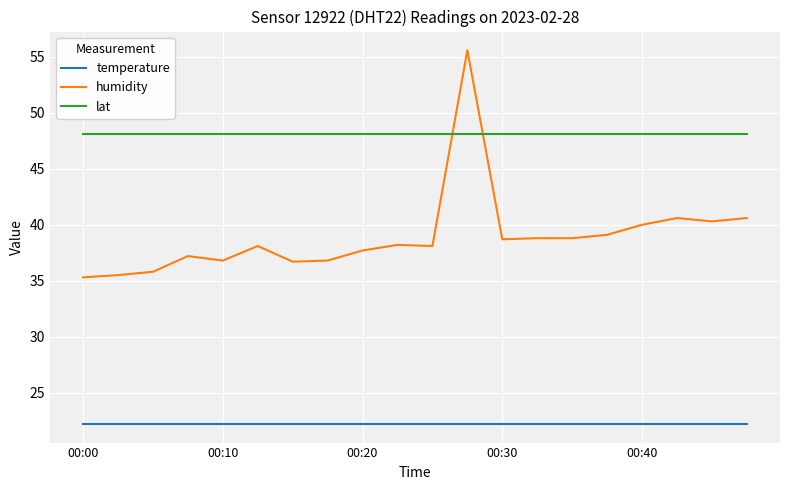

List the series in order of their peak value, lowest first.

temperature, lat, humidity